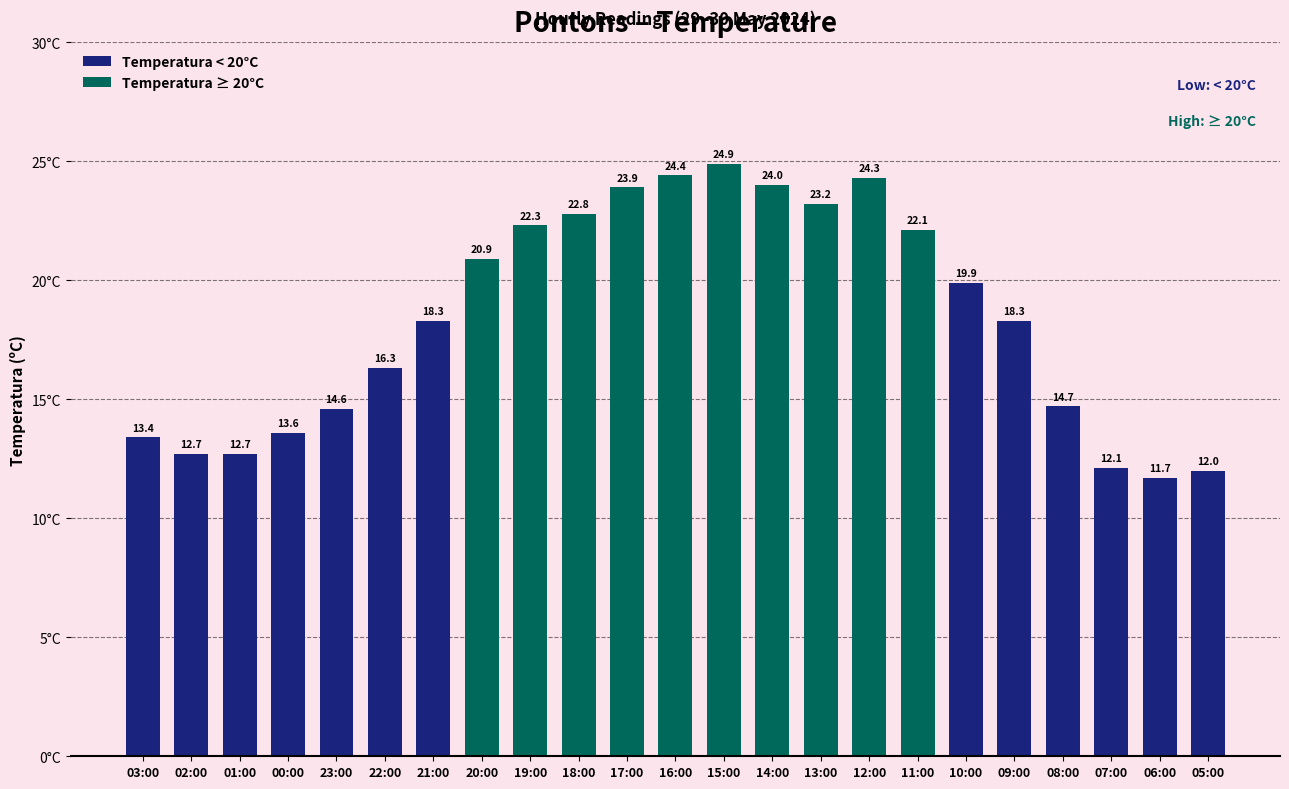

Is it true that the value at 19:00 is 22.3?

True